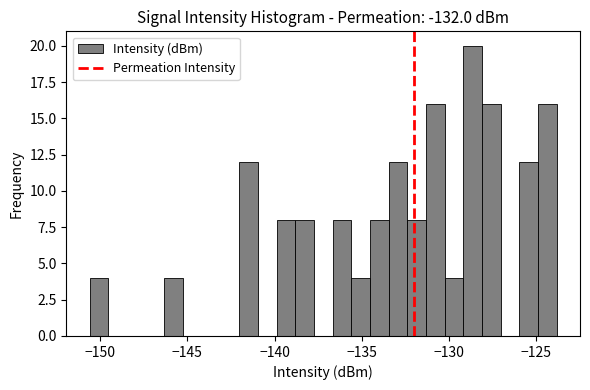

Around what value on the x-axis is the tallest bar? Give the approximate position of its centre, as read against the axis.

-128.5